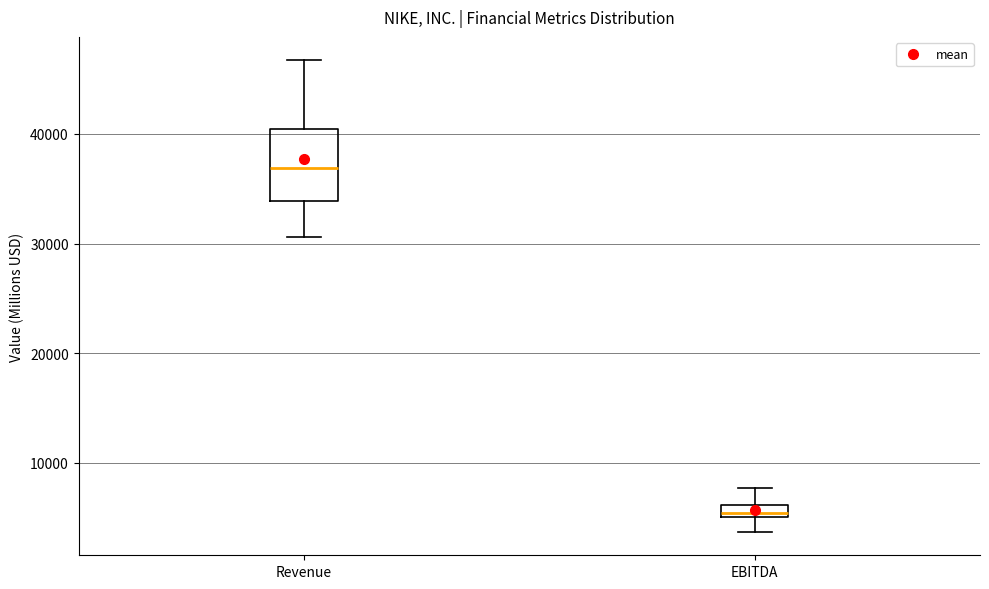

Which box's median line is the highest?

Revenue